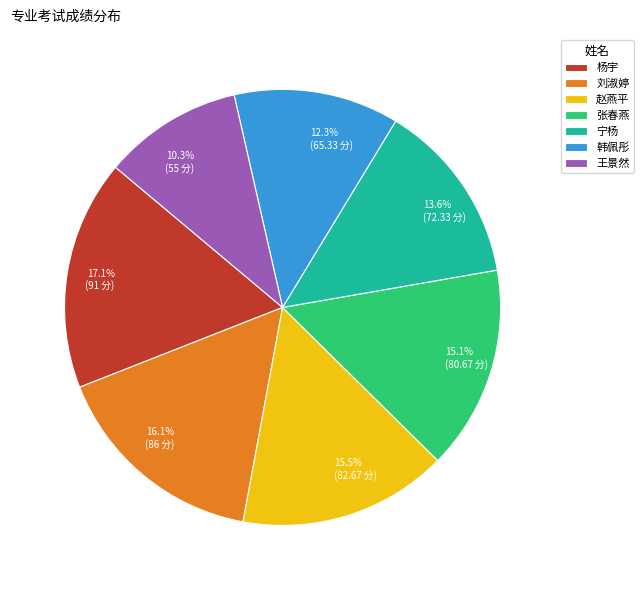

To the nearest percent, what is the average slice percentage?

14%